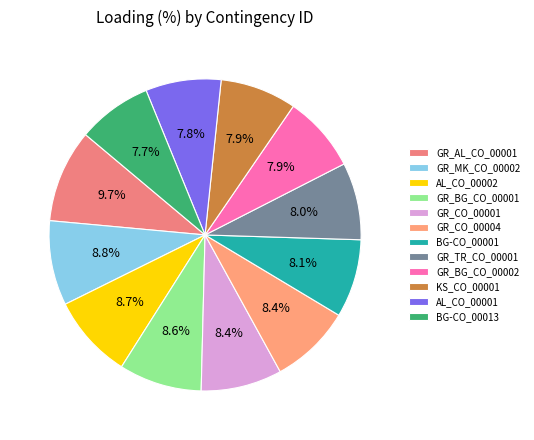

The GR_CO_00004 slice represents 16% of the pie. True or false?

False